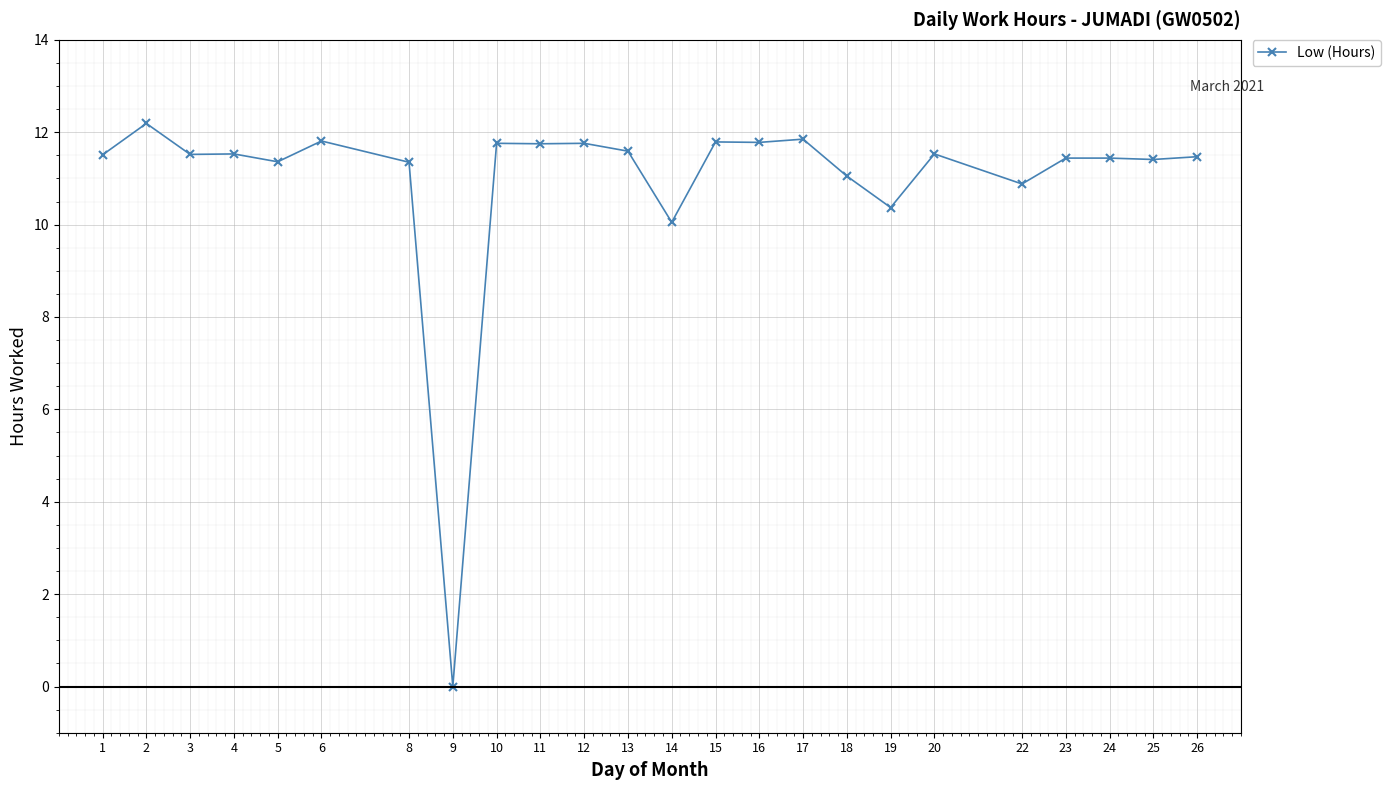

True or false: the data shows 11.4 at 24.

True